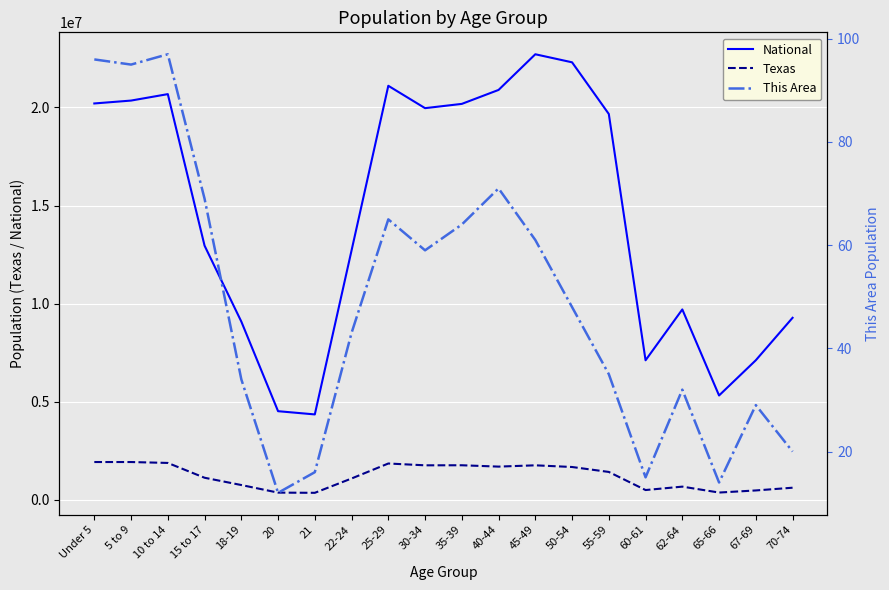

At 15 to 17, list the series in order from smallest to largest.

This Area, Texas, National